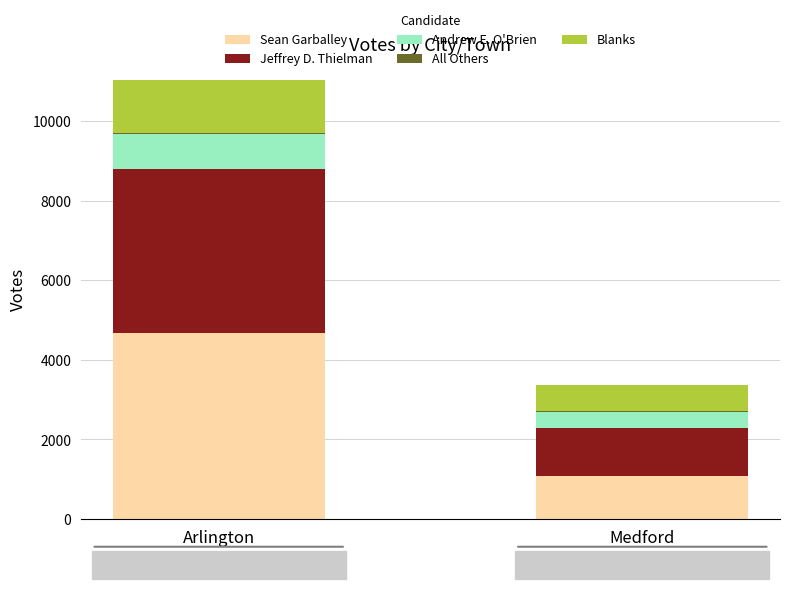

The Sean Garballey series shows 1917 at Medford. True or false?

False